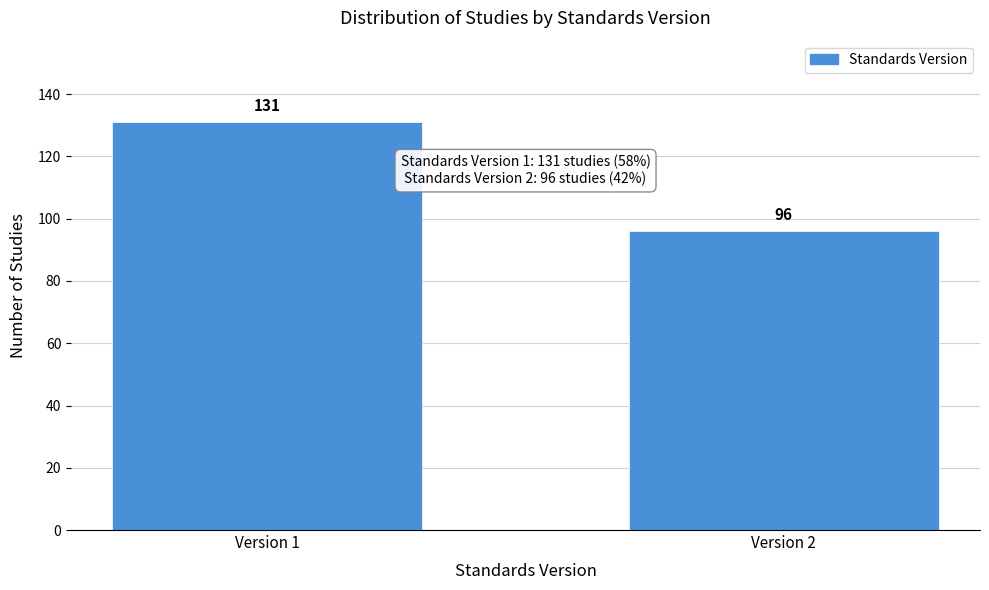

Reading left to right, list all the values displayed in this chart.

131	96